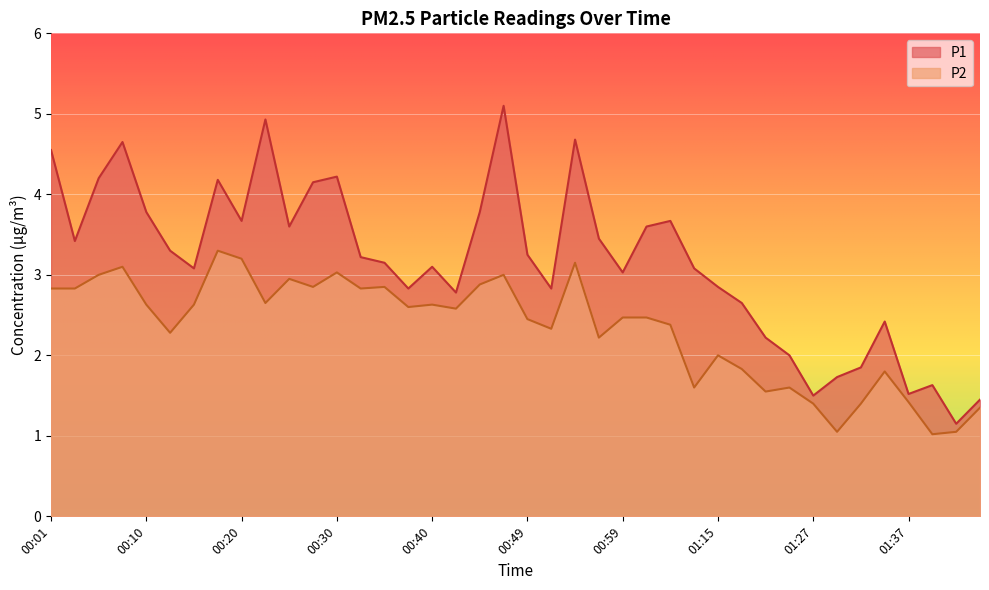

What is the total value across all series at 00:52?

5.2